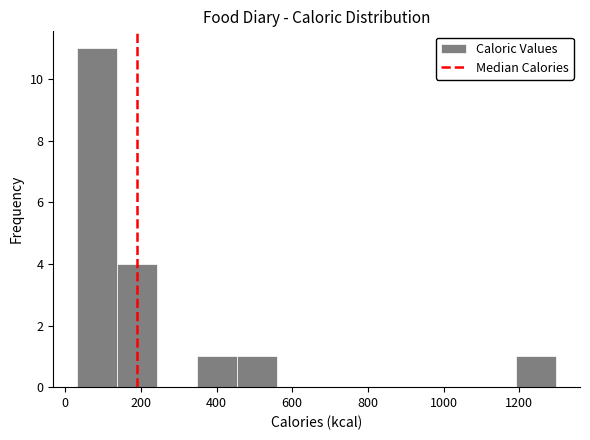

Reading left to right, transcribe this chart: for each bar, give the range it covers on the x-axis and its height. Neither the bar edges nor the heights are printed on the chart, so give them approximately, as read against the axes.

40 to 140: 11
140 to 240: 4
240 to 340: 0
340 to 460: 1
460 to 560: 1
560 to 660: 0
660 to 760: 0
760 to 880: 0
880 to 980: 0
980 to 1080: 0
1080 to 1200: 0
1200 to 1300: 1